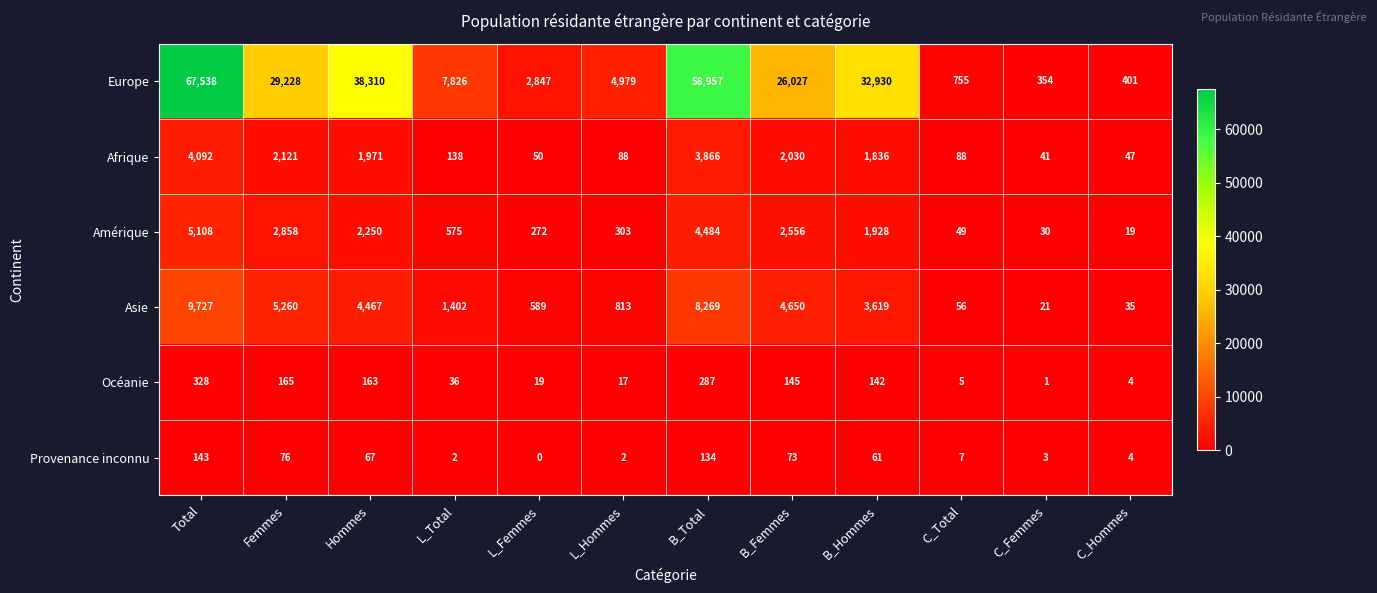

Which label corresponds to the smallest value in the chart?

L_Femmes